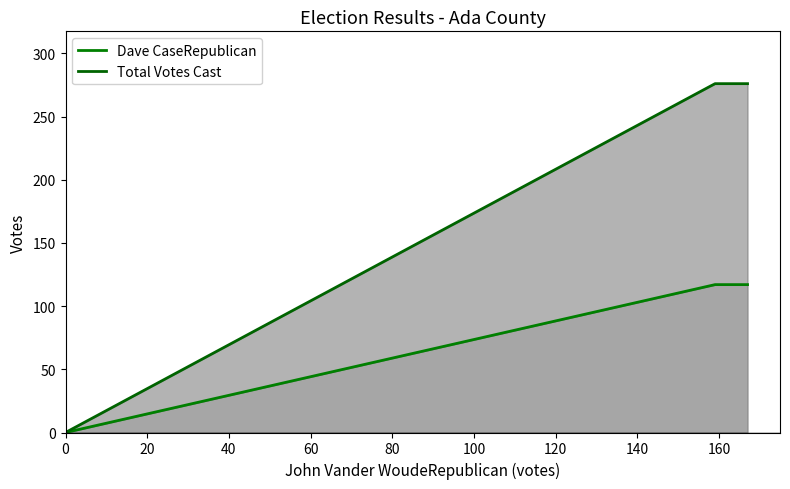

What is the sum of all Total Votes Cast values?

552